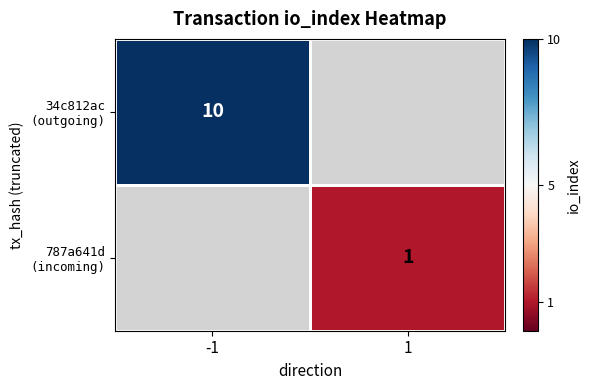

List the series in order of their overall mean, highest first.

34c812ac (outgoing), 787a641d (incoming)